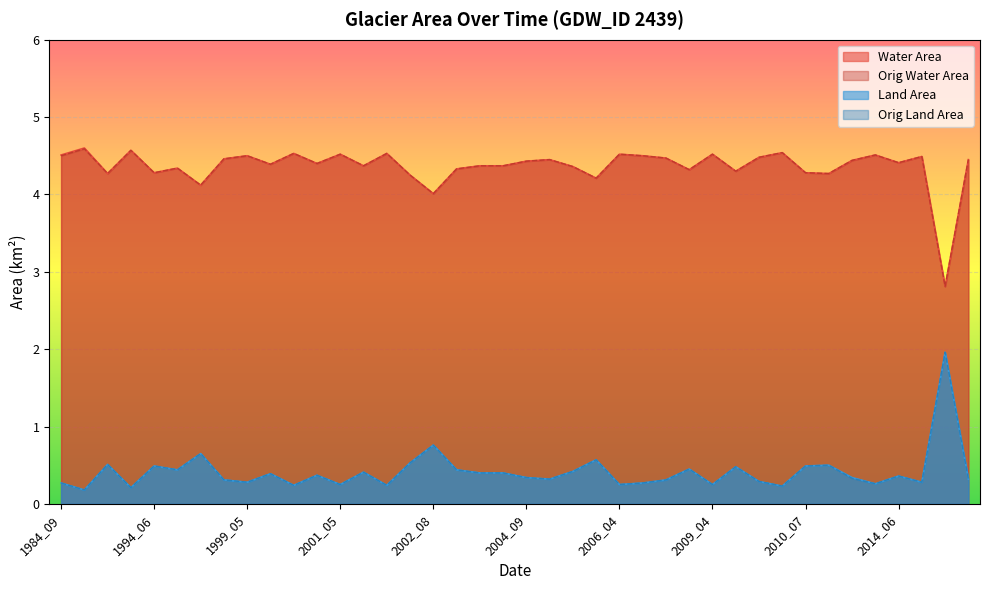

The value of landArea at 2001_05 is 0.2. True or false?

True